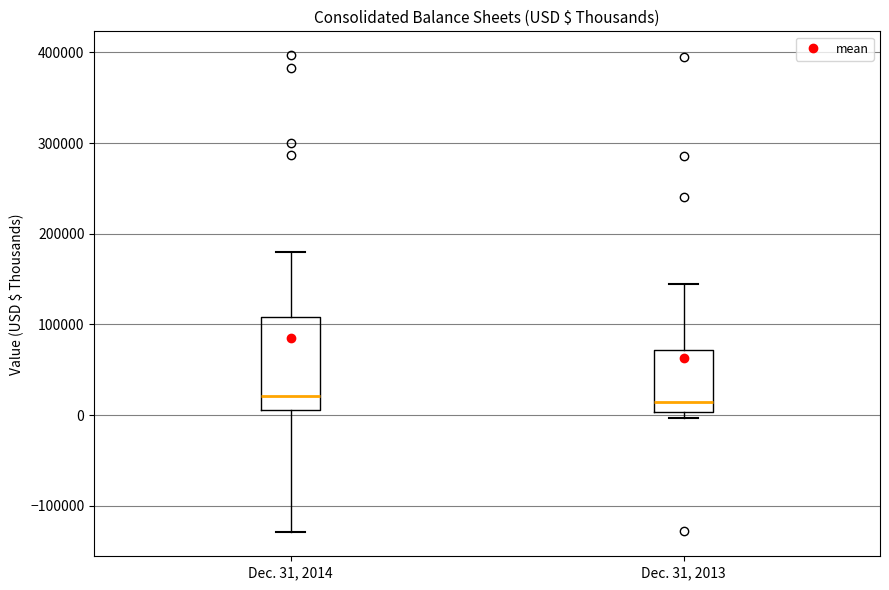

Reading left to right, read every box against the y-axis: the position of its median line, the range the box covers, and the ends of its whiskers. The values are not printed on the chart, so give them approximately, as read against the axis.

Dec. 31, 2014: median 20000, box 10000 to 110000, whiskers -130000 to 180000
Dec. 31, 2013: median 10000, box 0 to 70000, whiskers 0 (just below the box's lower edge) to 140000